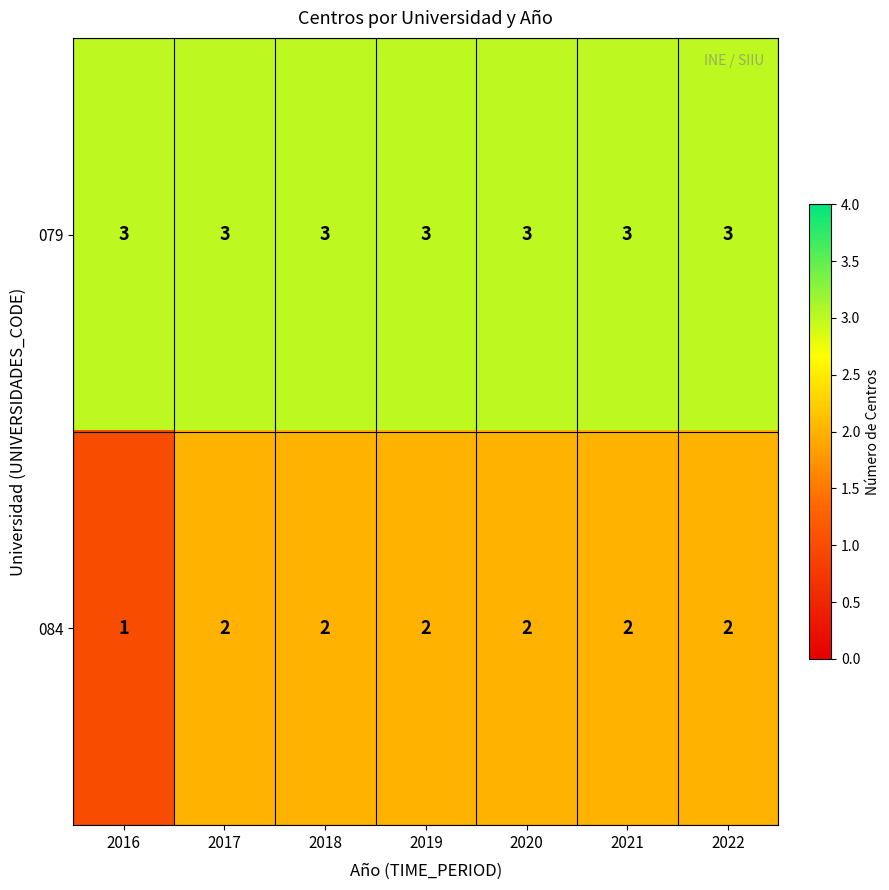

Rank the series by their average value, from highest to lowest.

079, 084